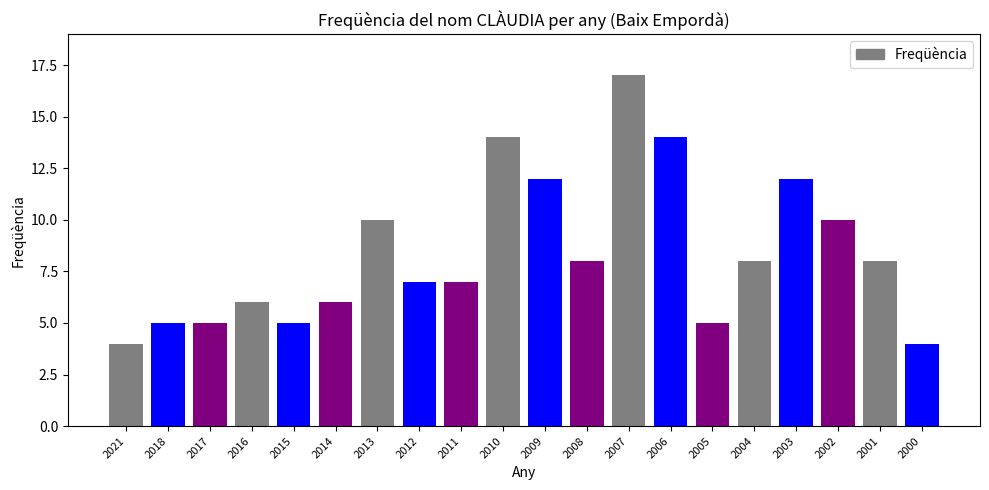

Reading left to right, transcribe all the data shown in this chart.

4	5	5	6	5	6	10	7	7	14	12	8	17	14	5	8	12	10	8	4